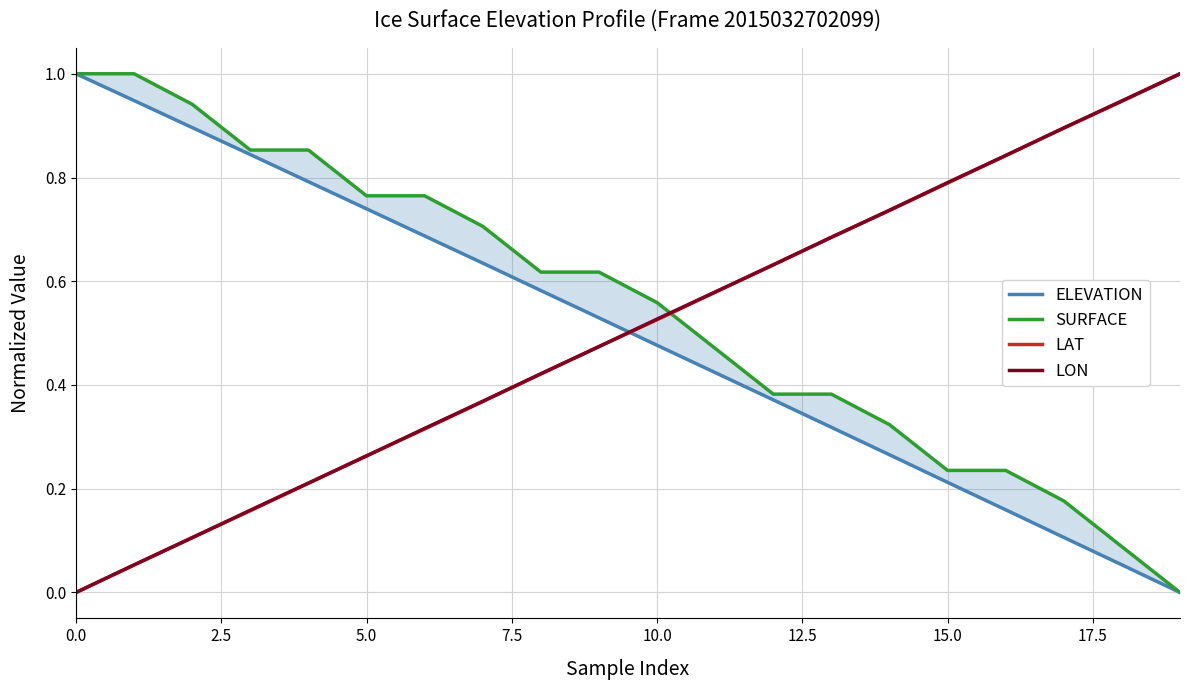

What is the label of the 20th point from the left?

19